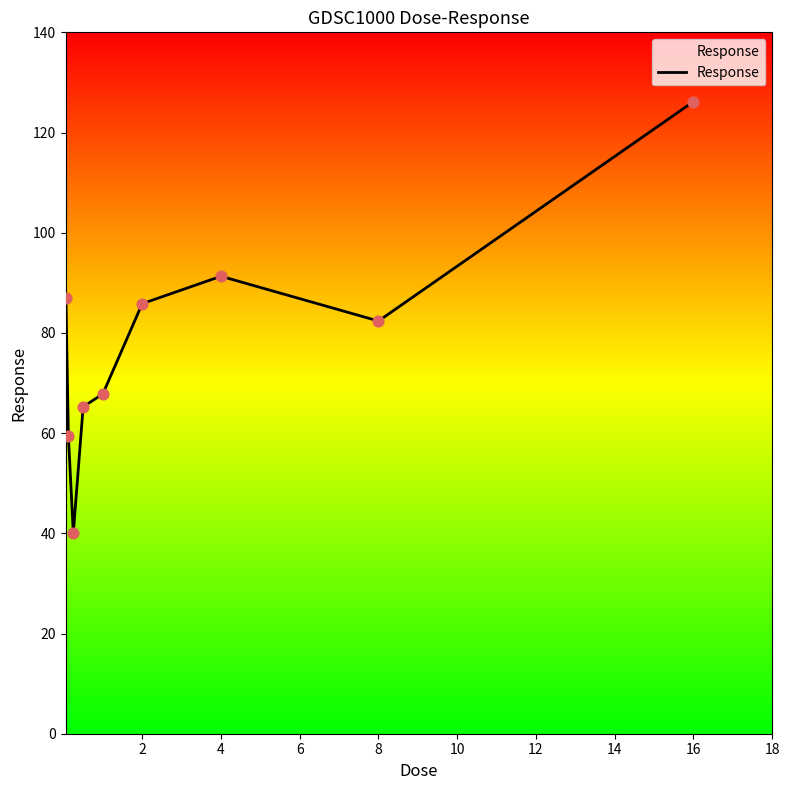

What is the smallest value displayed?

40.0